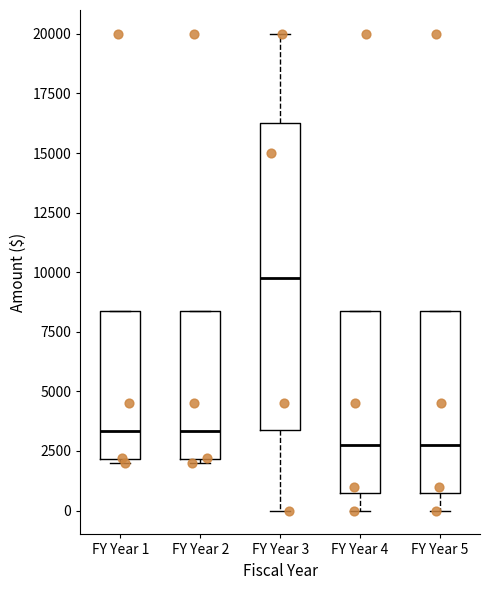

Reading left to right, read every box against the y-axis: the position of its median line, the range the box covers, and the ends of its whiskers. The values are not printed on the chart, so give them approximately, as read against the axis.

FY Year 1: median 3500, box 2000 to 8500, whiskers 2000 to 8500
FY Year 2: median 3500, box 2000 to 8500, whiskers 2000 to 8500
FY Year 3: median 10000, box 3500 to 16500, whiskers 0 to 20000
FY Year 4: median 3000, box 1000 to 8500, whiskers 0 to 8500
FY Year 5: median 3000, box 1000 to 8500, whiskers 0 to 8500